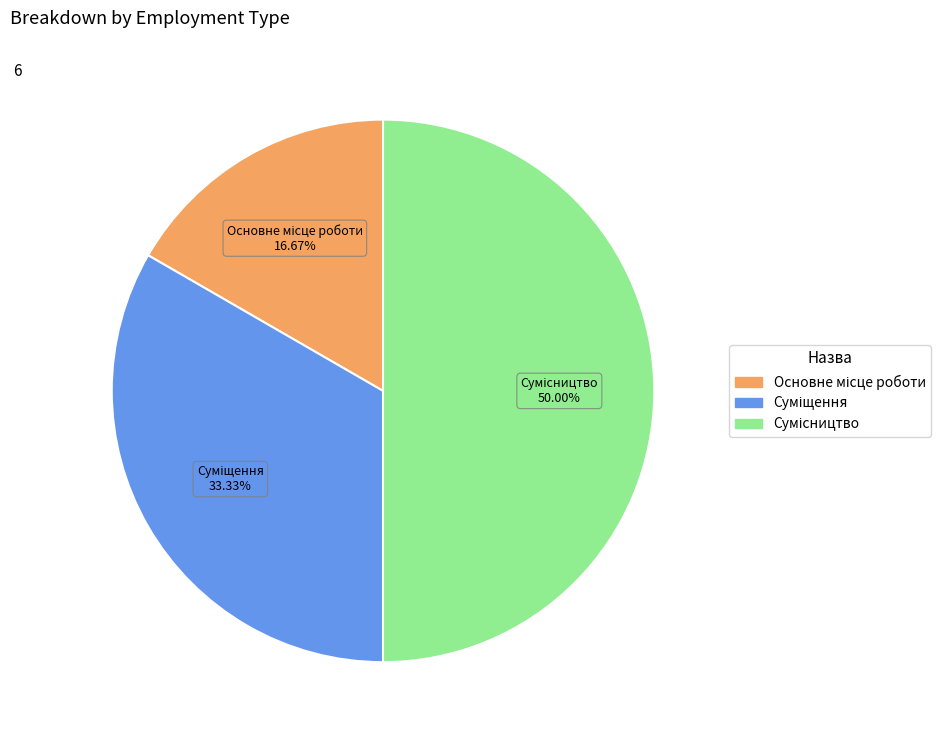

Which slice is the smallest?

Основне місце роботи